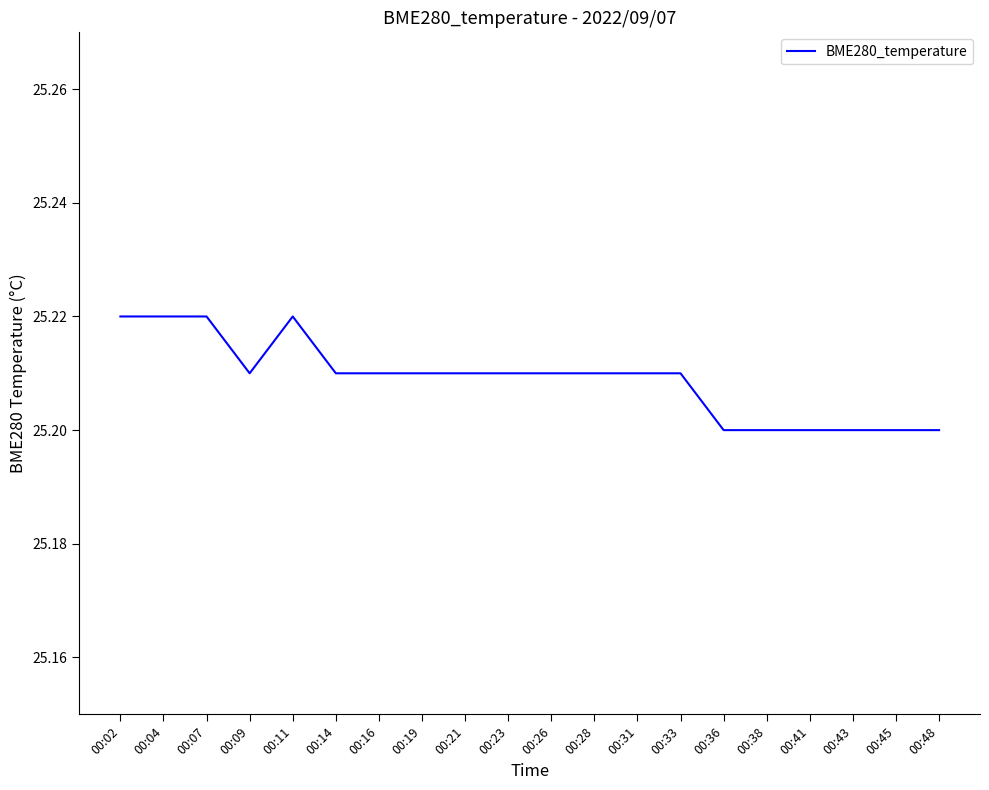

True or false: the data shows 34.9 at 00:07.

False